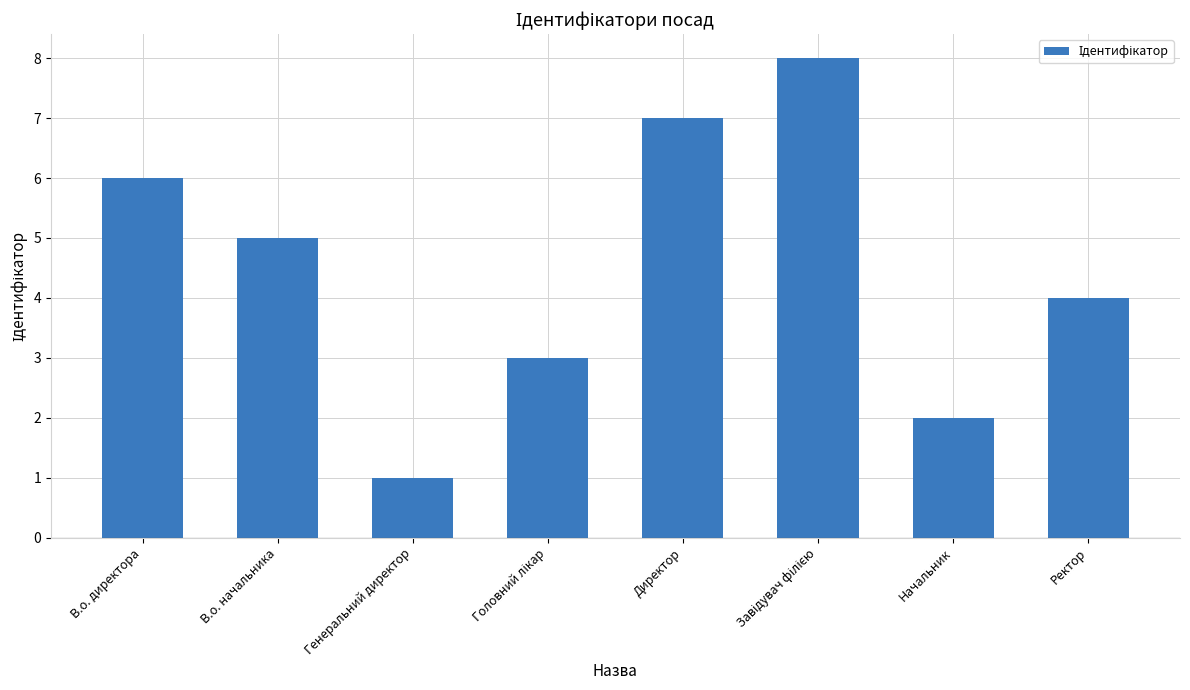

Is it true that the value at В.о. начальника is 2?

False